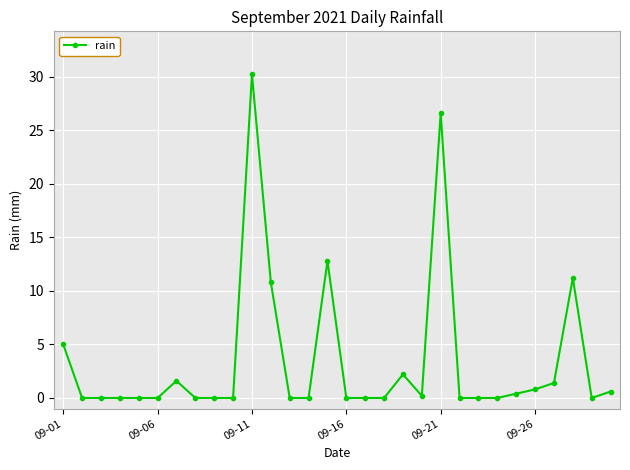

True or false: there are more than 0 points higher than both neighbors.

True